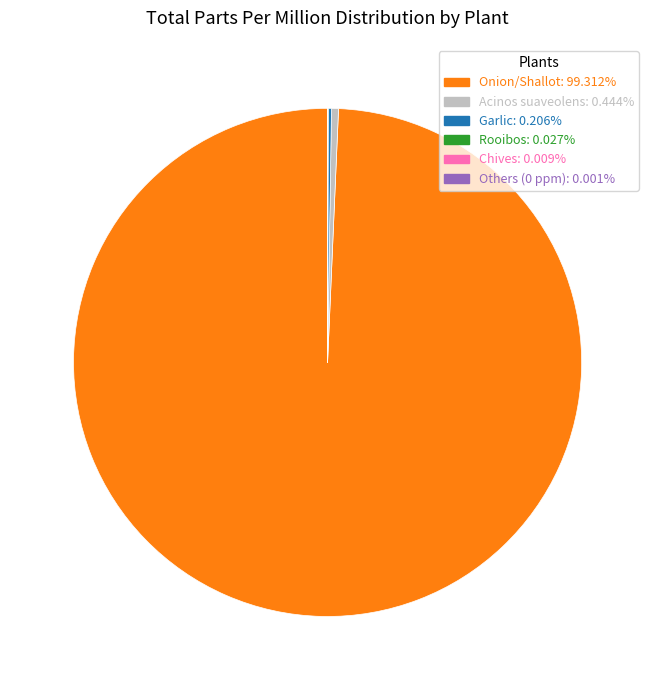

Does any single category account for the majority?

Yes